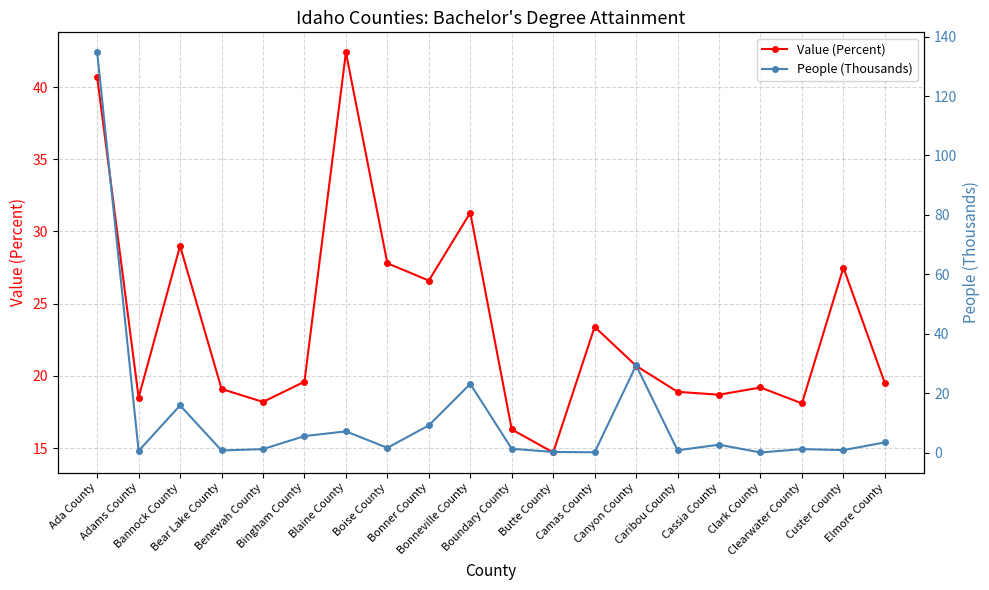

At how many categories does at least one series exceed 121?

1